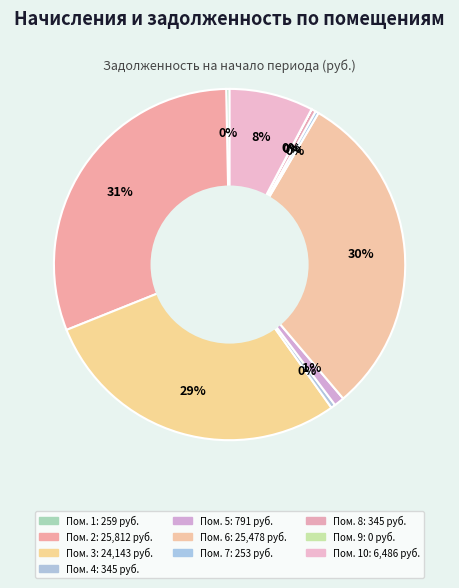

Rank the categories by value from lowest to highest.

9, 7, 1, 4, 8, 5, 10, 3, 6, 2